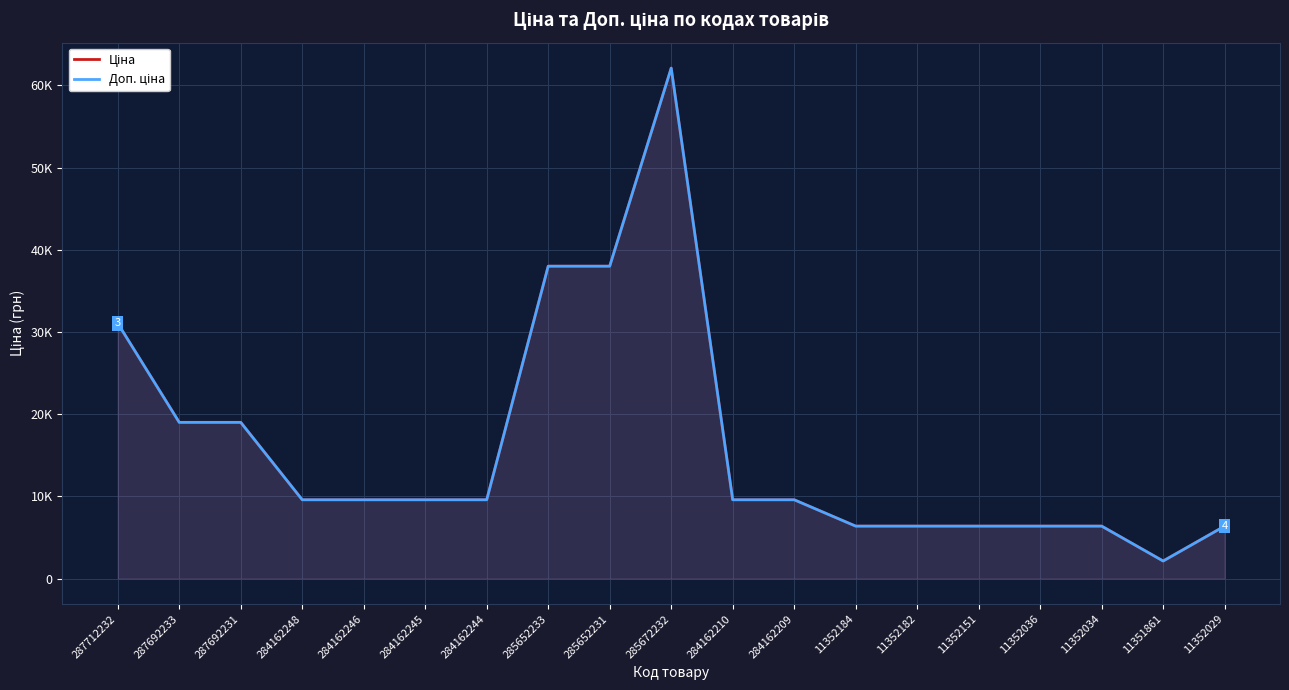

The Ціна series shows 50062.1 at 285652233. True or false?

False